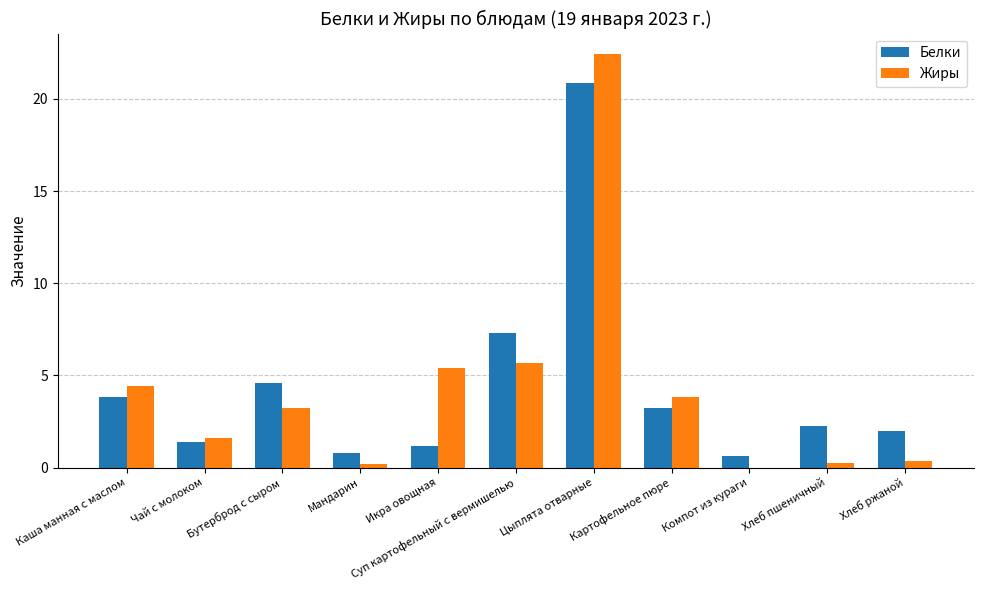

What is the sum of the Жиры values at Хлеб ржаной and Бутерброд с сыром?

3.6